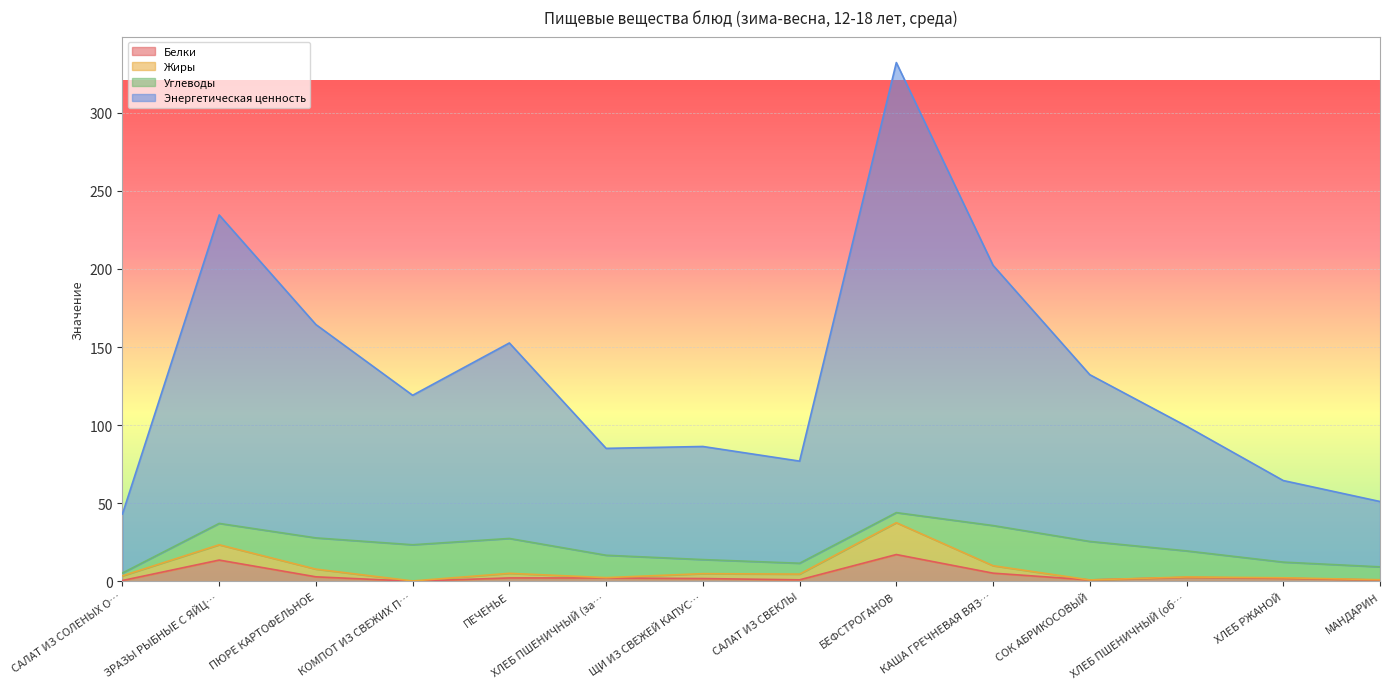

At how many categories does at least one series exceed 105?

7